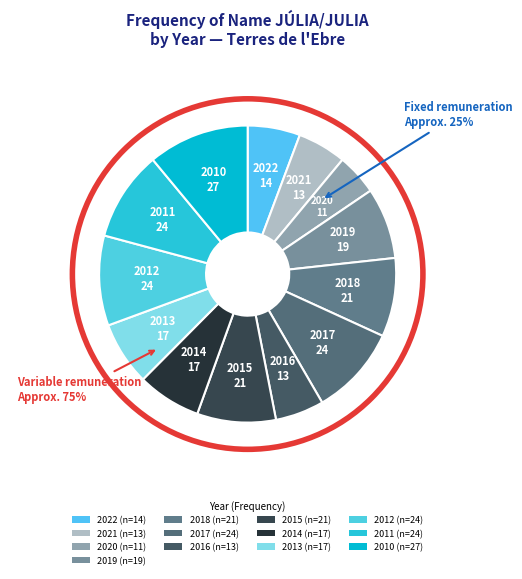

How much of the chart is everything except 2021?

94.7%